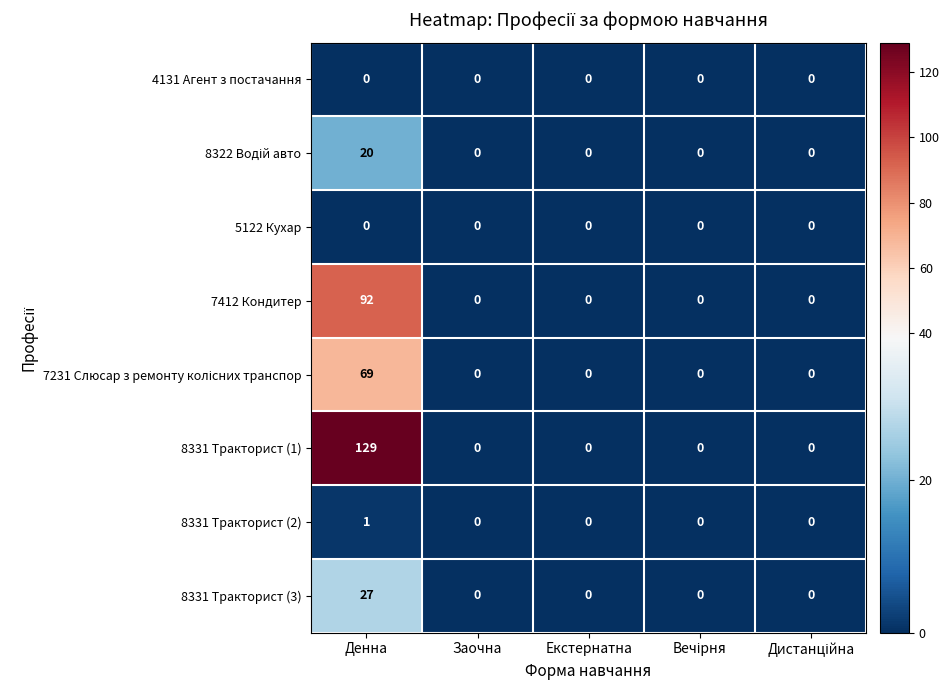

Is it true that 8331 Тракторист (3) equals 0 at Заочна?

True